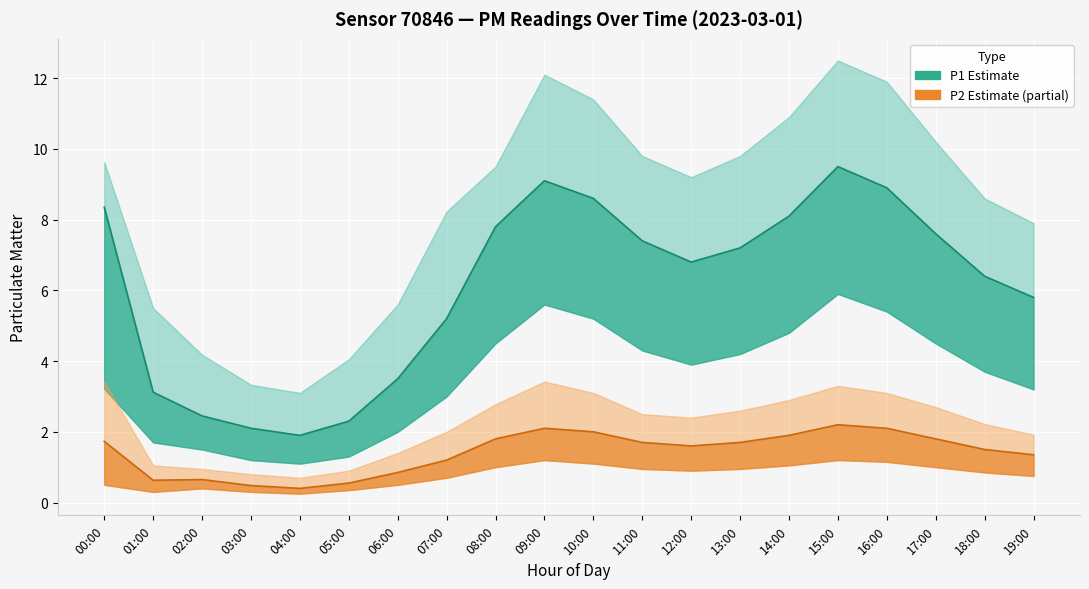

At which category is the sum across all series the highest?

15:00